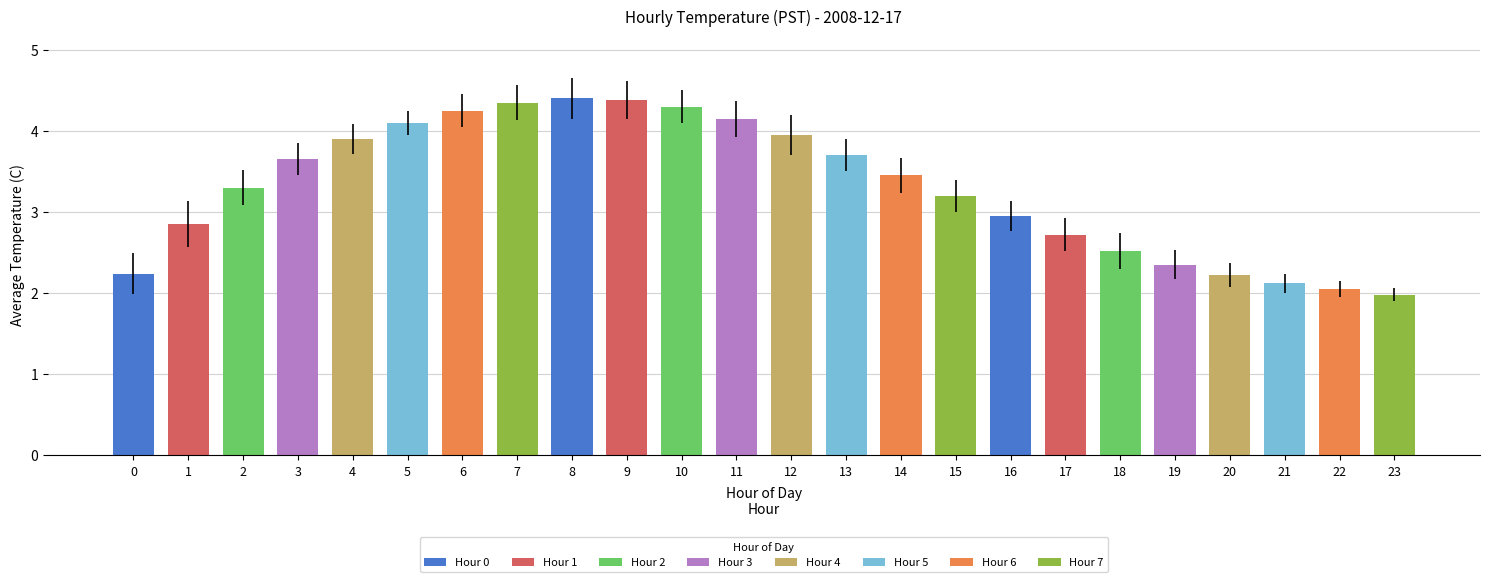

Approximately how many times larger is the value at 17 compared to 22?

1.3